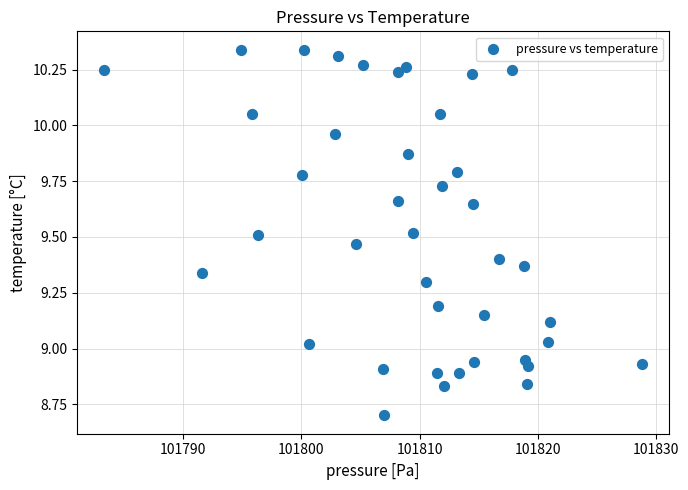

What is the range of X values (max minus min)?

45.6